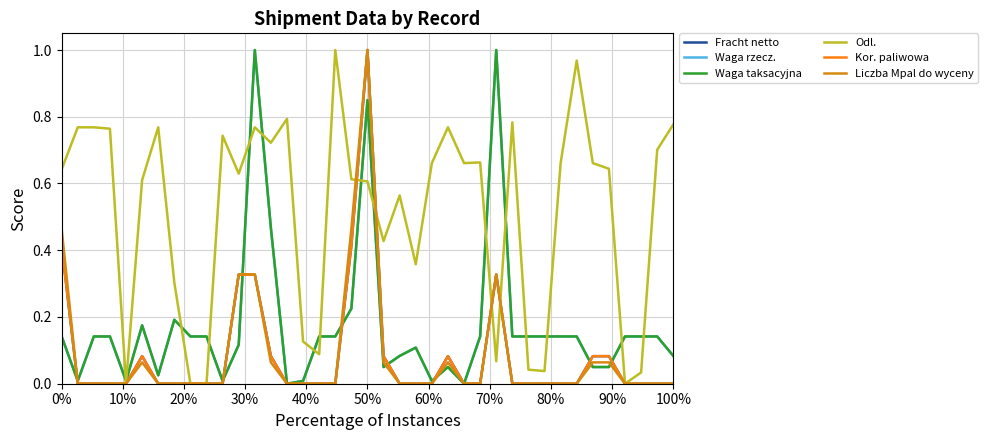

Does the chart have visible grid lines?

Yes